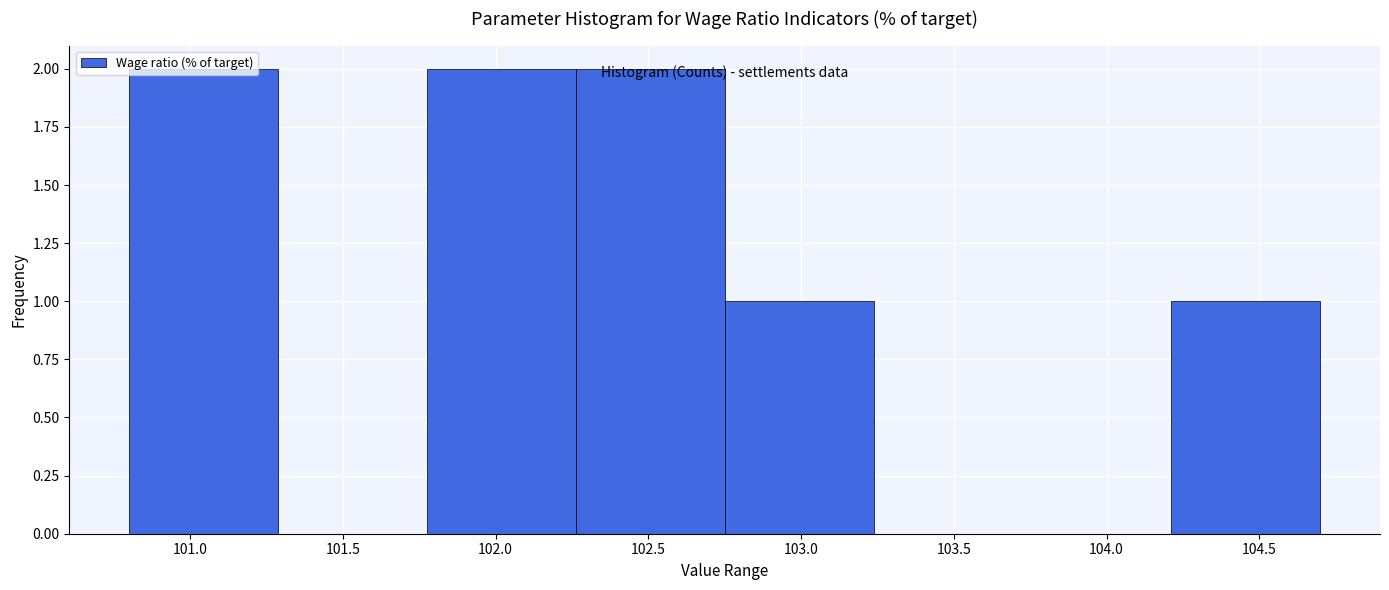

Reading left to right, list every bar in this chart as the range it spans on the x-axis followed by its height. Neither the bar edges nor the heights are printed on the chart, so give them approximately, as read against the axes.

100.80 to 101.30: 2
101.30 to 101.80: 0
101.80 to 102.25: 2
102.25 to 102.75: 2
102.75 to 103.25: 1
103.25 to 103.75: 0
103.75 to 104.20: 0
104.20 to 104.70: 1